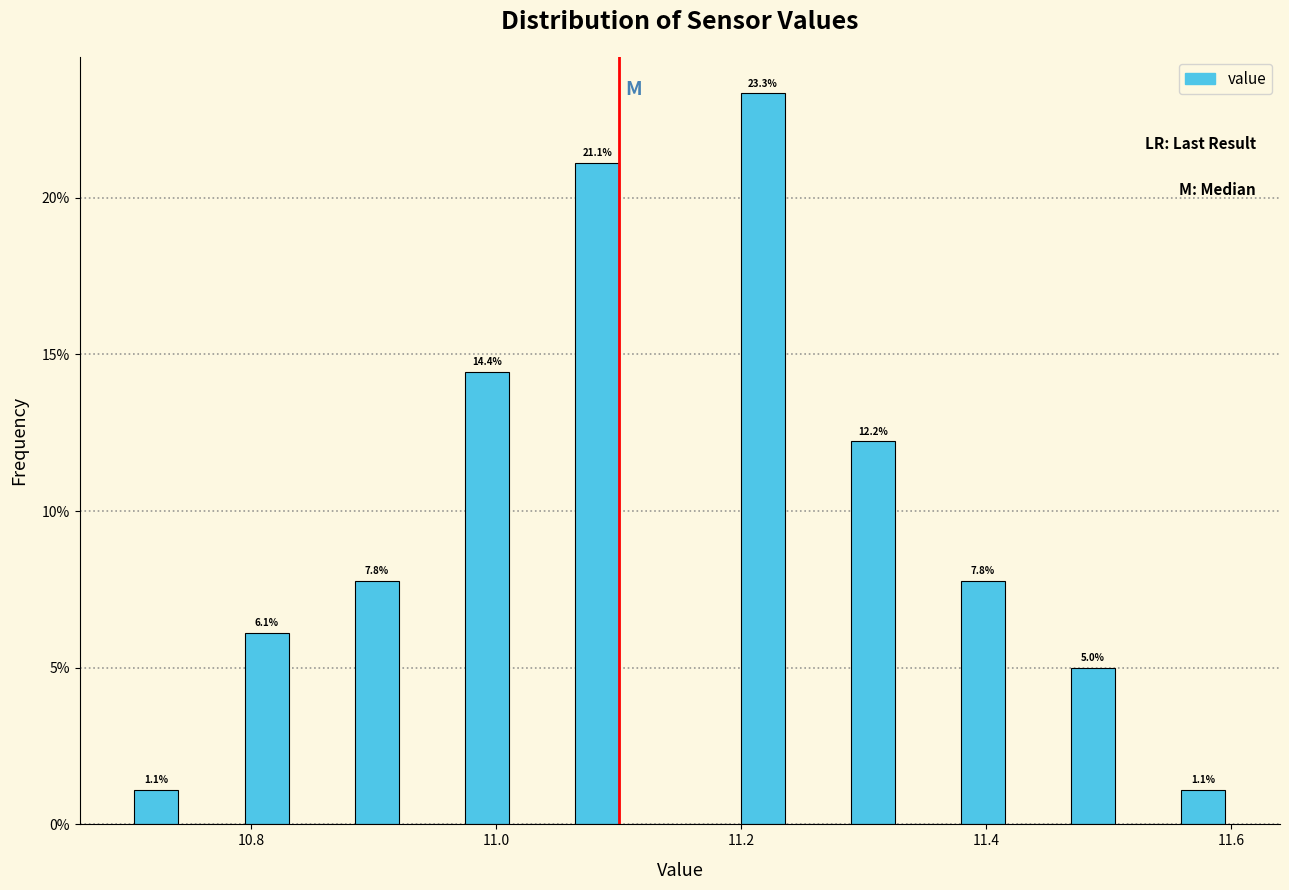

Read against the x-axis, roughly where is the centre of the tallest bar?

11.22